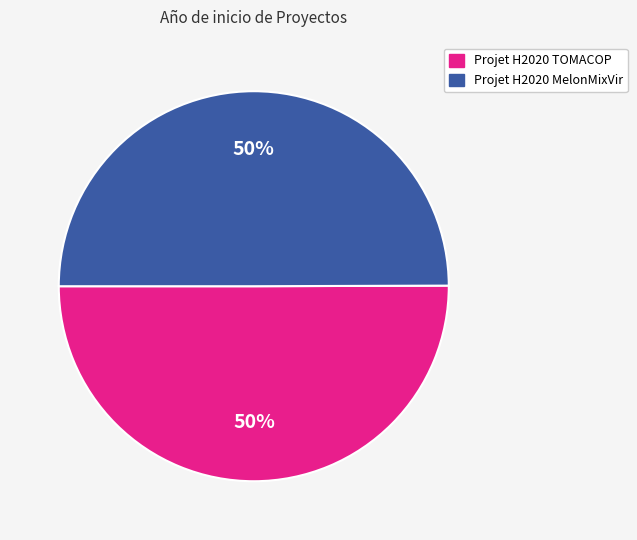

To the nearest percent, what percentage of the pie is Projet H2020 MelonMixVir?

50%